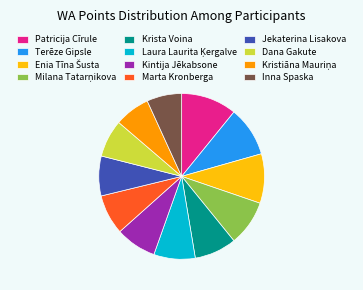

Which slice is the largest?

Patricija Cīrule